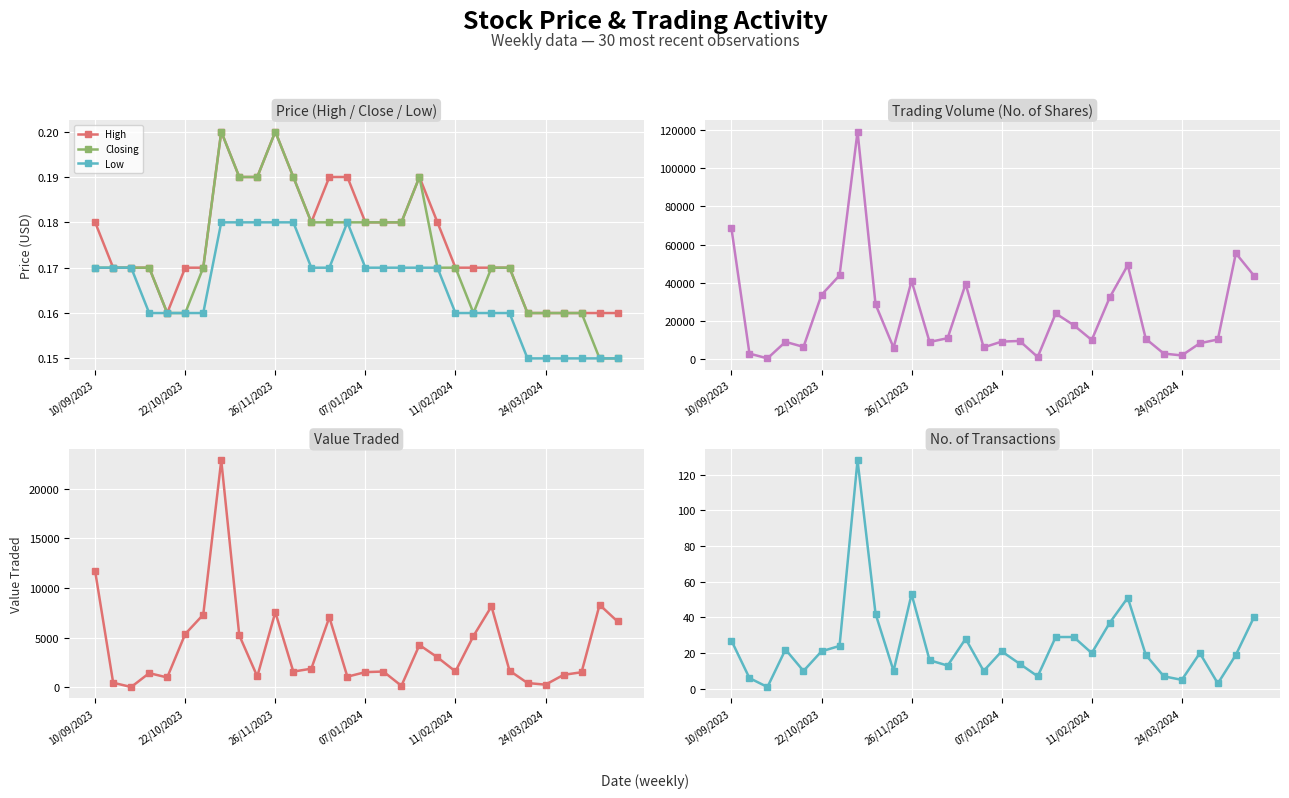

At which label does No. of Shares first exceed 10402?

10/09/2023